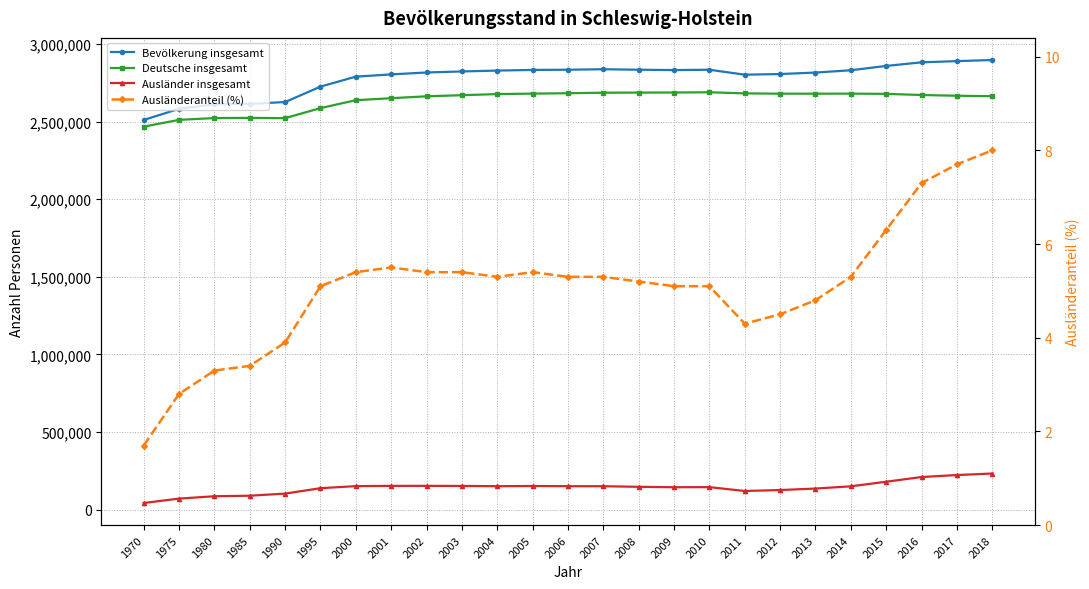

List the series in order of their peak value, highest first.

Bevölkerung insgesamt, Deutsche insgesamt, Ausländer insgesamt, Ausländeranteil (%)